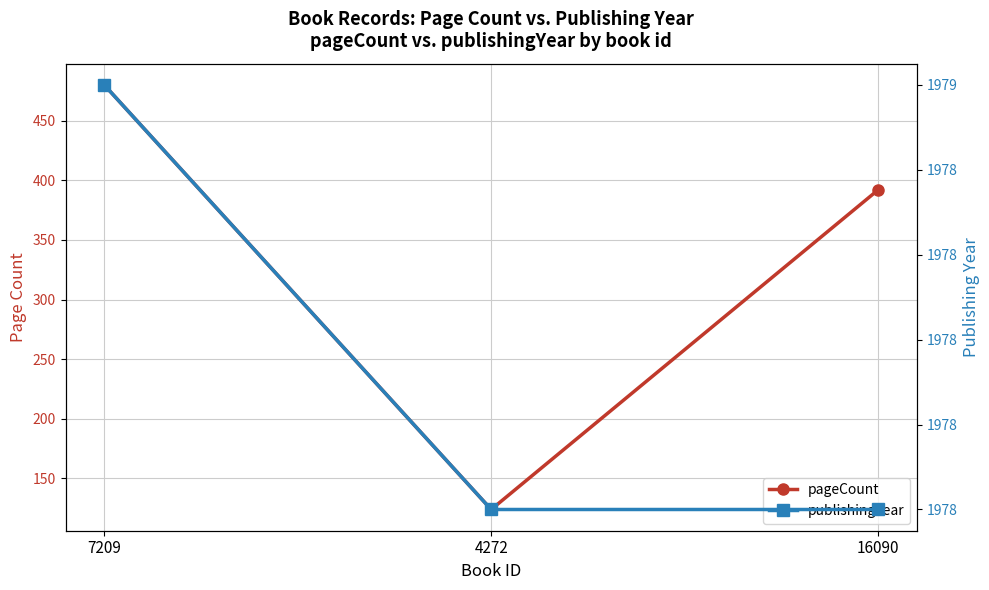

What is the sum of all publishingYear values?

5935